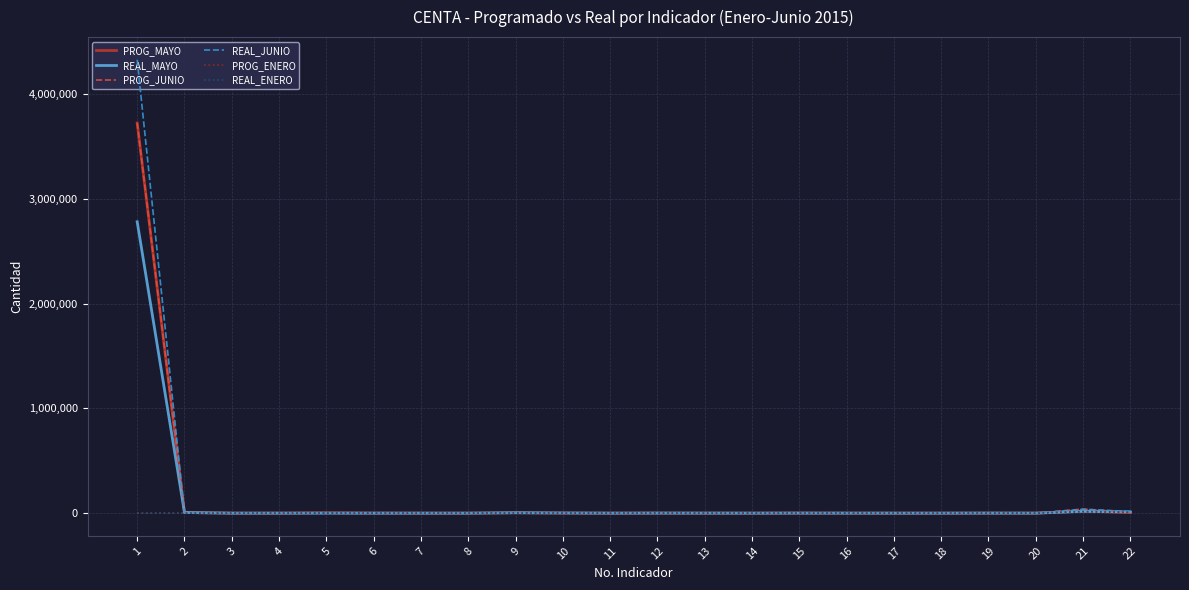

Which series has the widest spread of values?

REAL_JUNIO